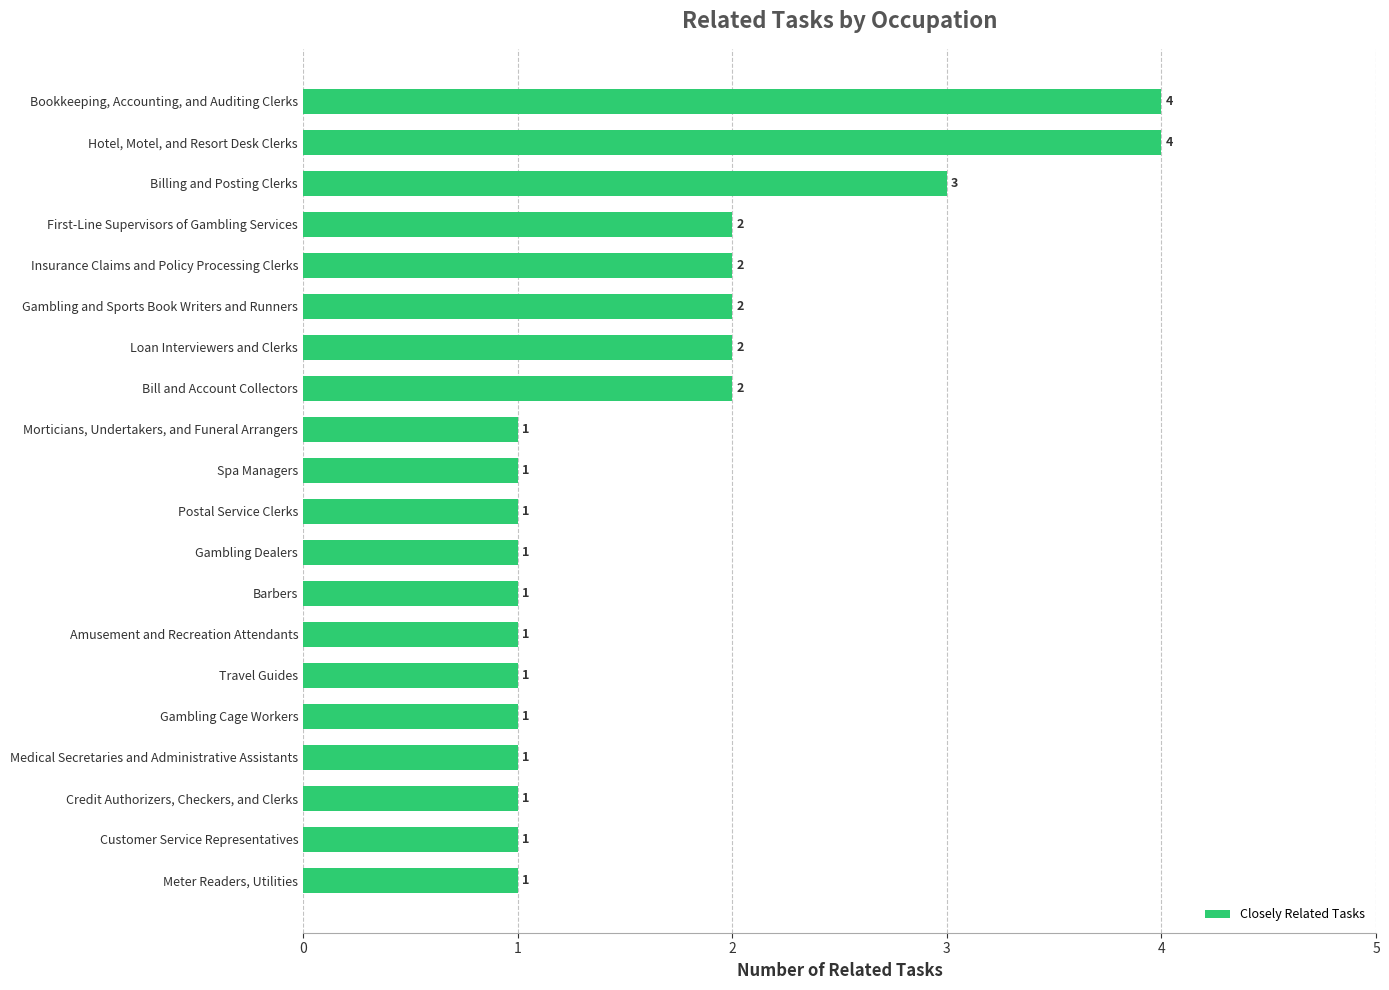

What is the difference between the values at Hotel, Motel, and Resort Desk Clerks and Gambling Dealers?

3